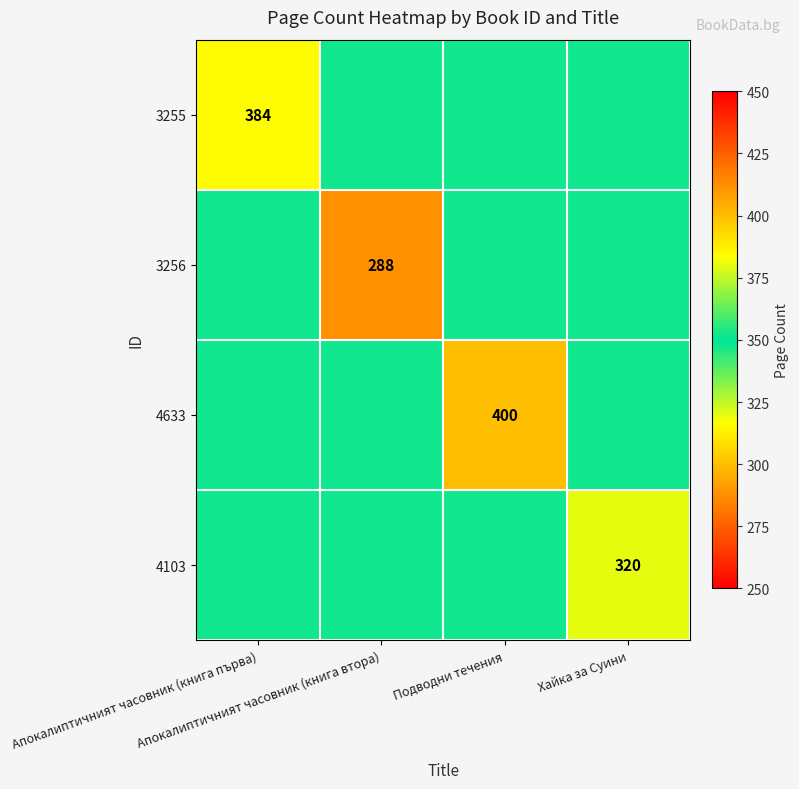

Which series changed the most between Апокалиптичният часовник (книга първа) and Хайка за Суини?

3255